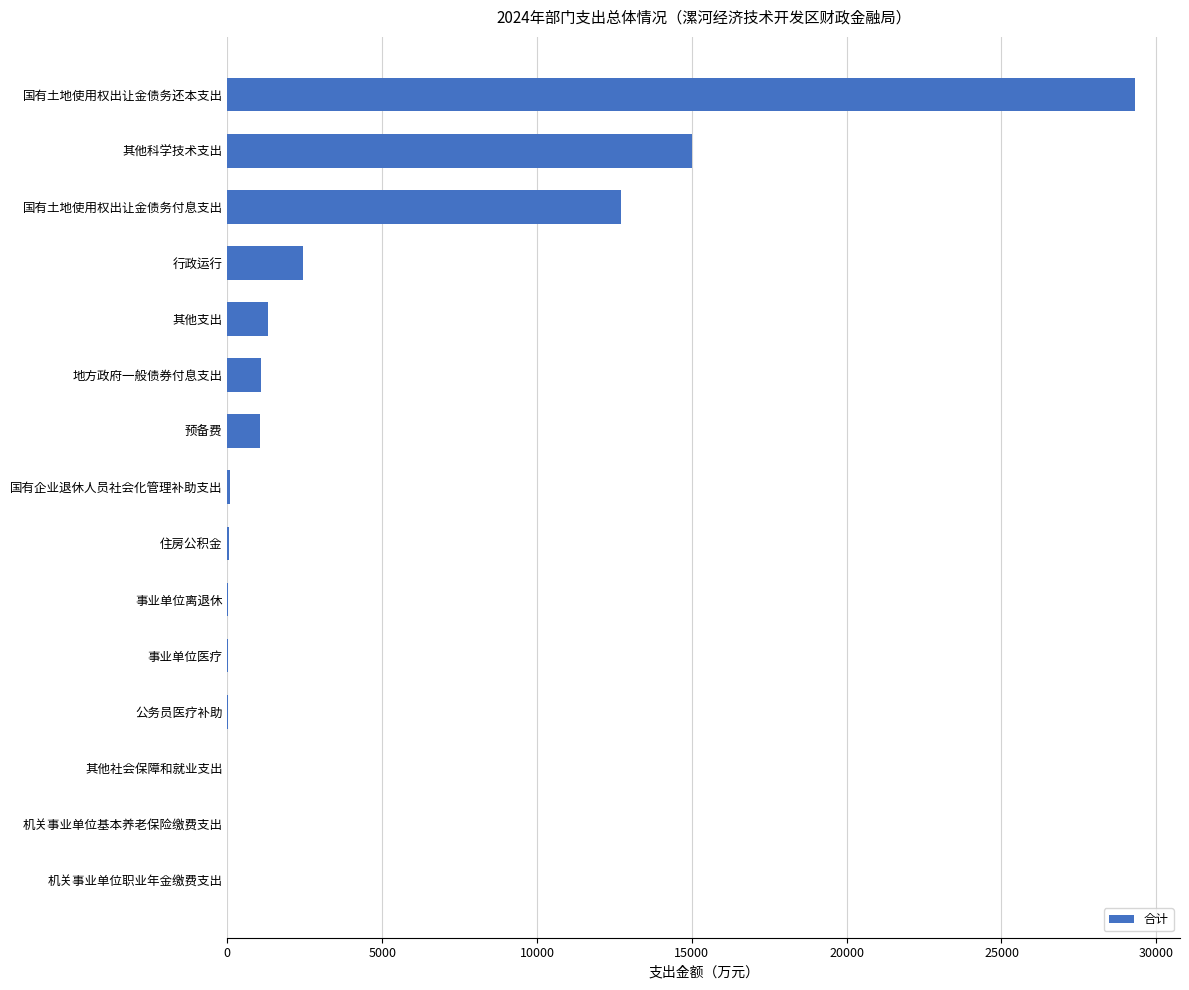

What is the maximum value shown in the chart?

29300.0